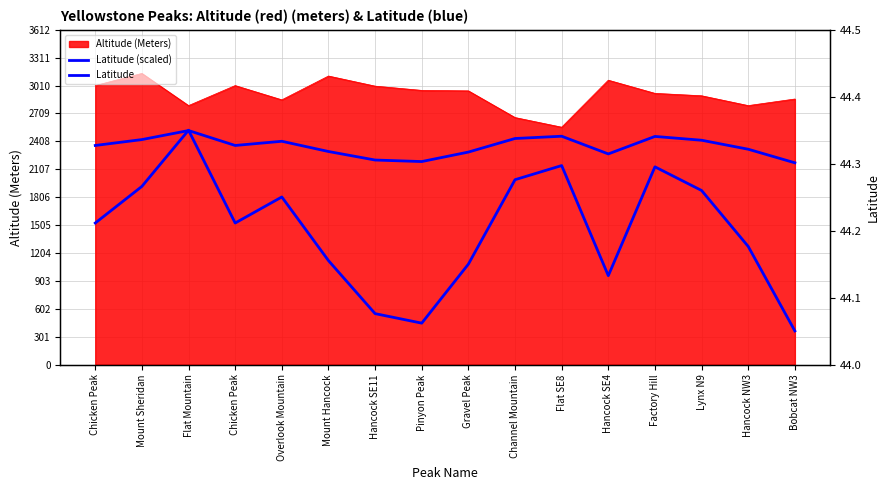

What is the difference between the maximum and second lowest values in the Latitude series?

0.3